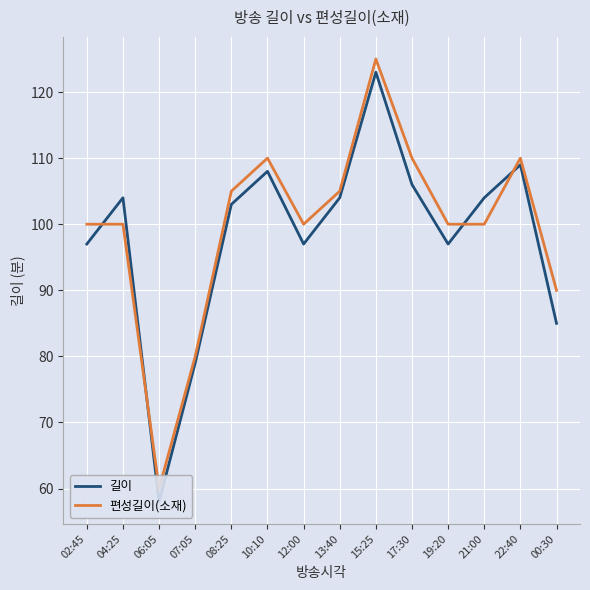

What position from the left is 21:00?

12